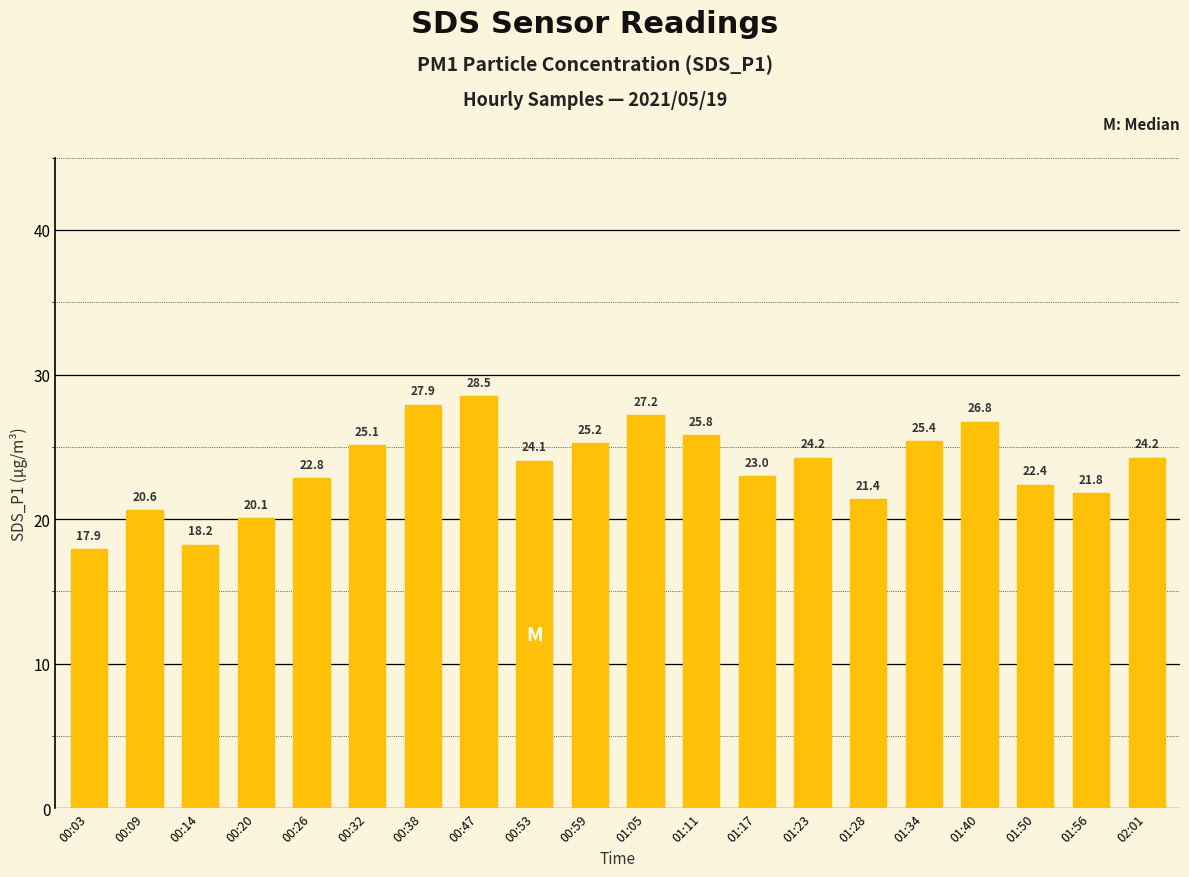

True or false: the data shows 28.5 at 00:03.

False